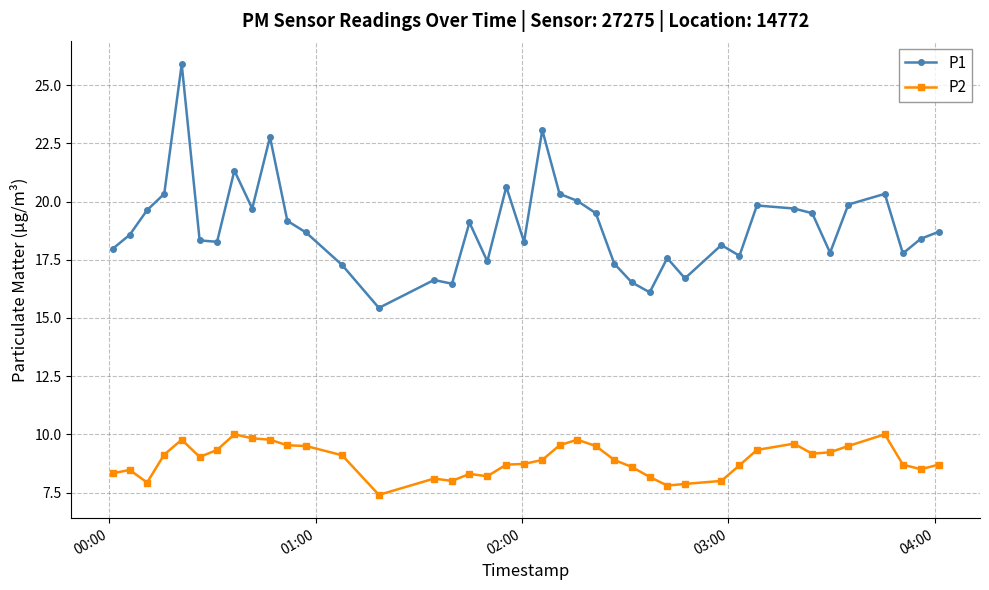

True or false: P2 has more than 1 points higher than both neighbors.

True